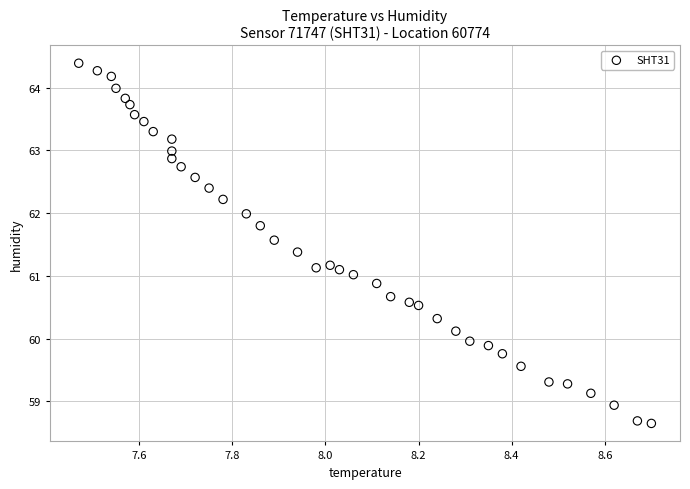

What is the range of Y values (max minus min)?

5.7